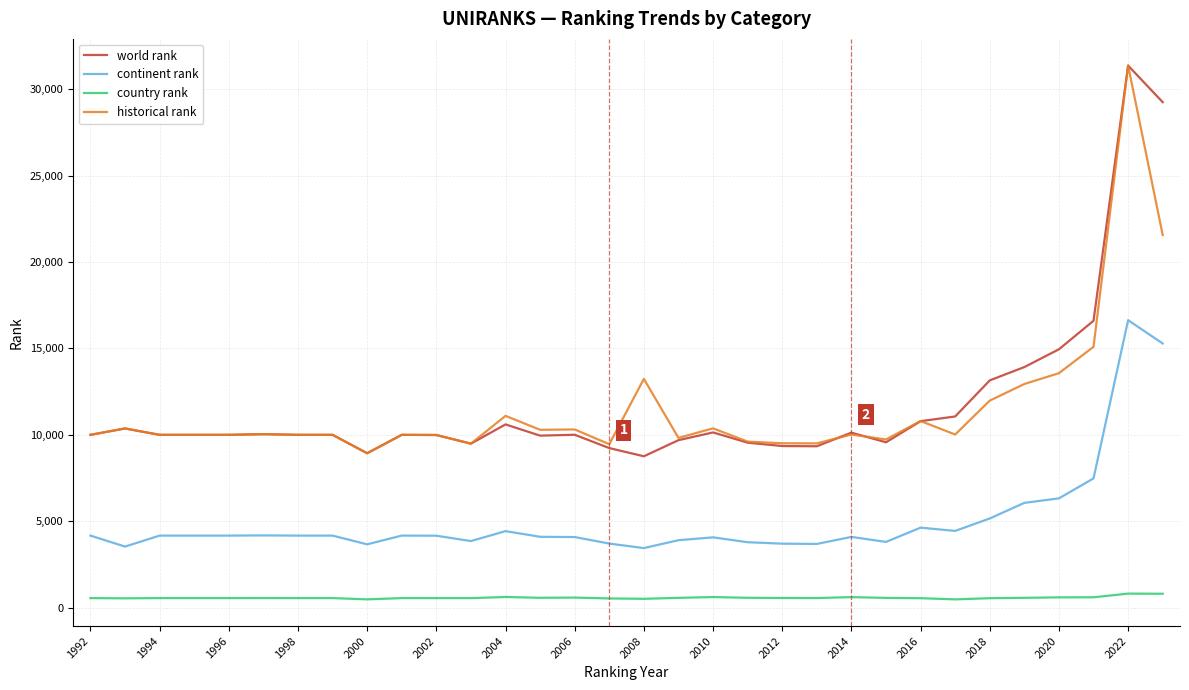

What is the highest value of the continent rank series?

16632